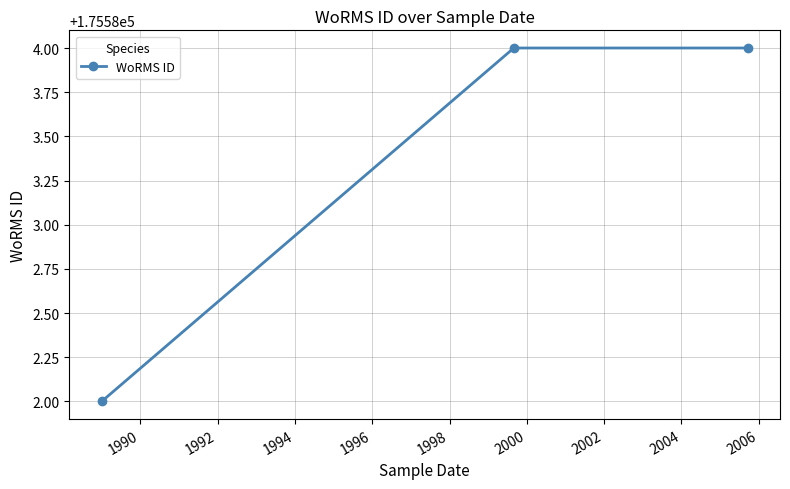

What is the minimum value shown in the chart?

175582